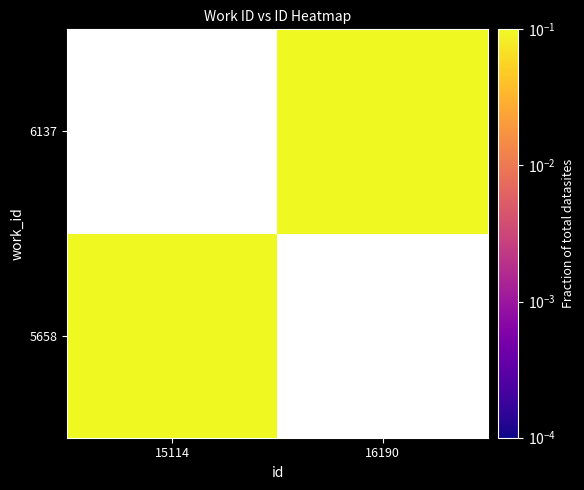

Count the number of categories in the chart.

2